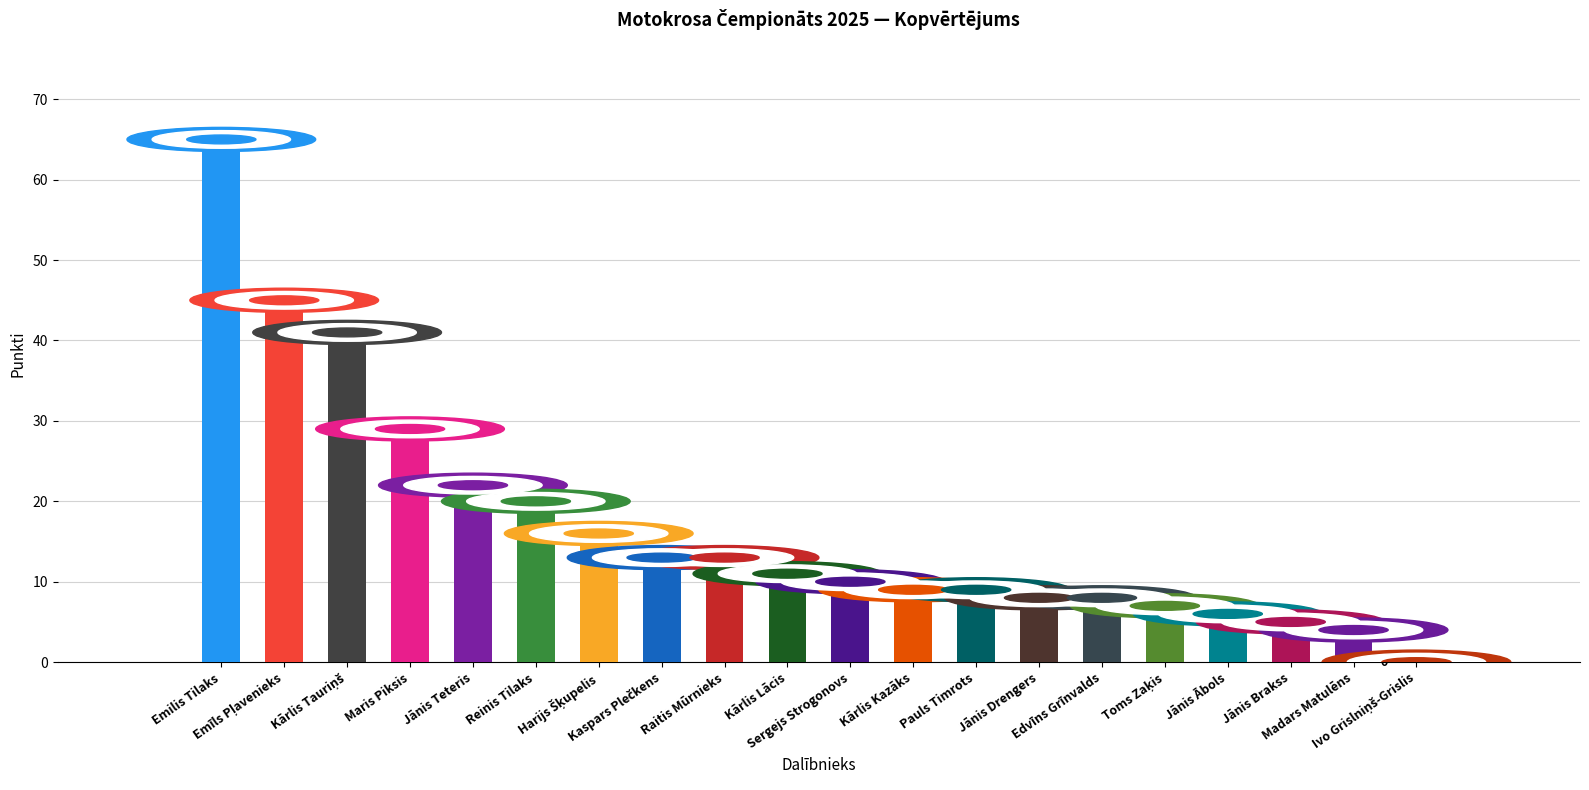

How many positive values are there?

19